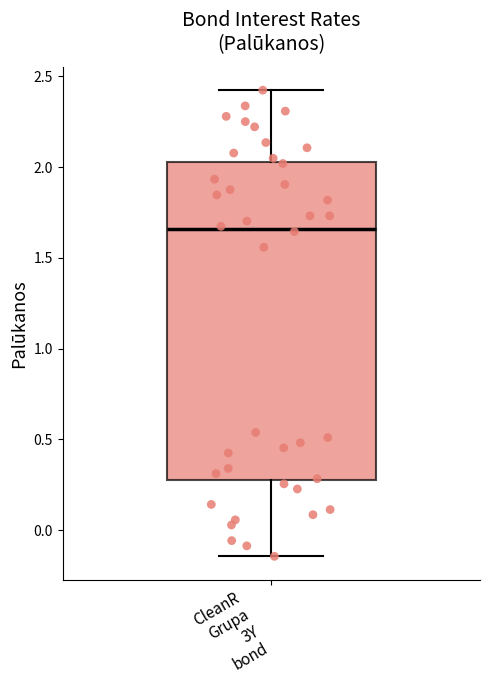

Read this box plot against the y-axis: the position of the median line, the range covered by the box, and the ends of both whiskers. The values are not printed on the chart, so give them approximately, as read against the axis.

median 1.65, box 0.30 to 2.05, whiskers -0.15 to 2.40